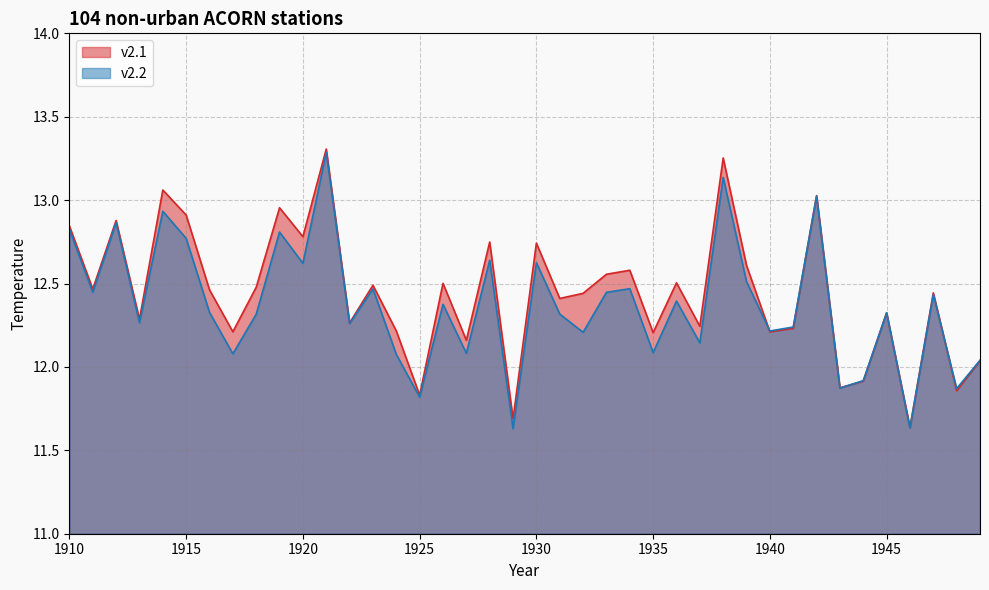

True or false: v2.2 has a value of 6.0 at 1913.

False